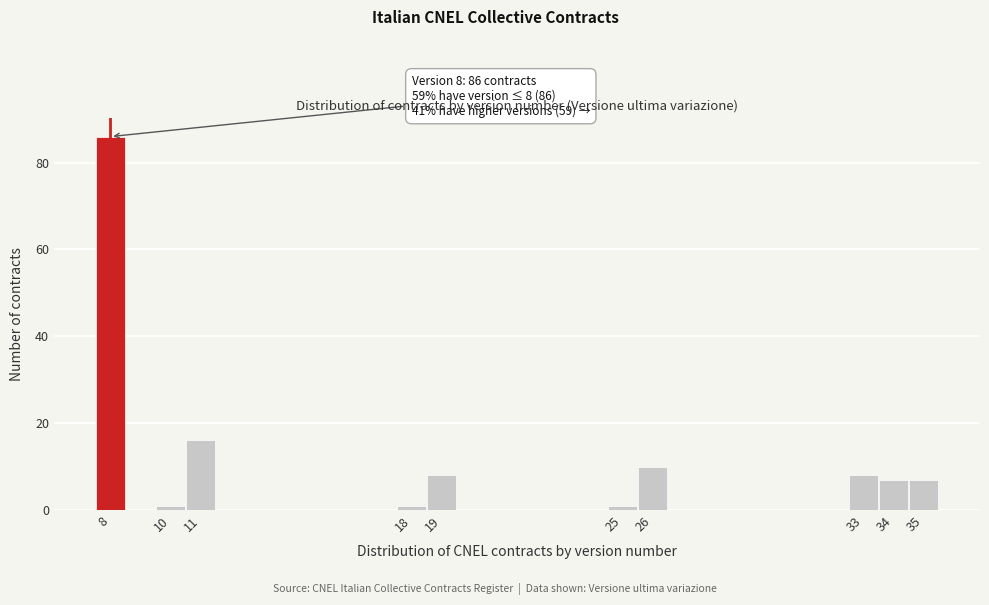

Which range on the x-axis has the tallest bar?

7.5 to 8.5